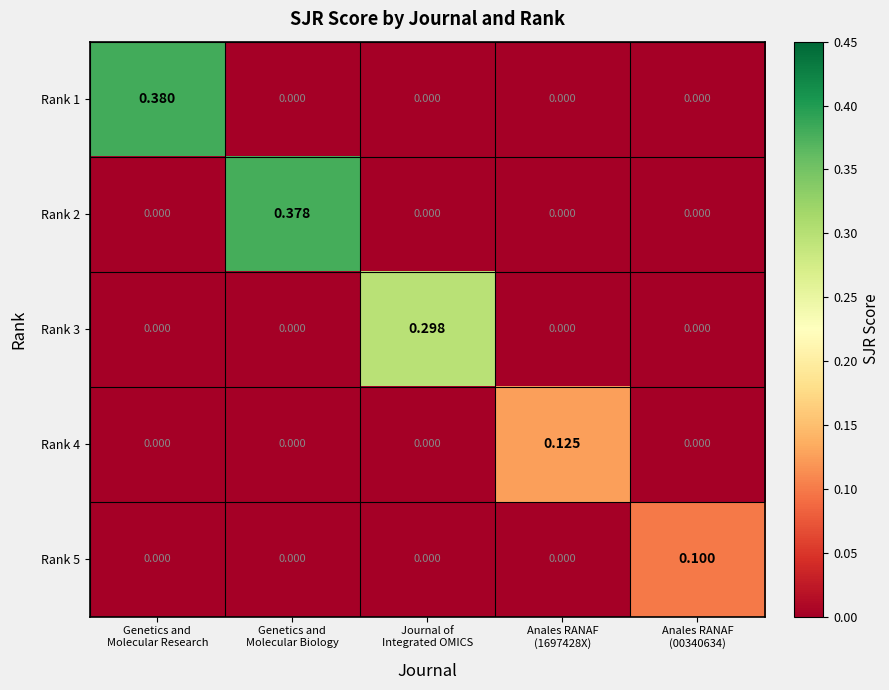

Between Genetics and
Molecular Biology and Journal of
Integrated OMICS, which series saw the biggest shift?

Rank 2